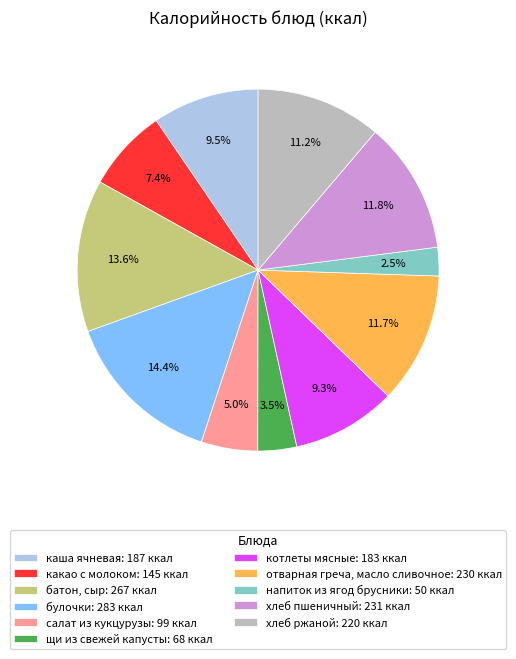

To the nearest percent, what is the difference between the хлеб пшеничный and напиток из ягод брусники slice percentages?

9%